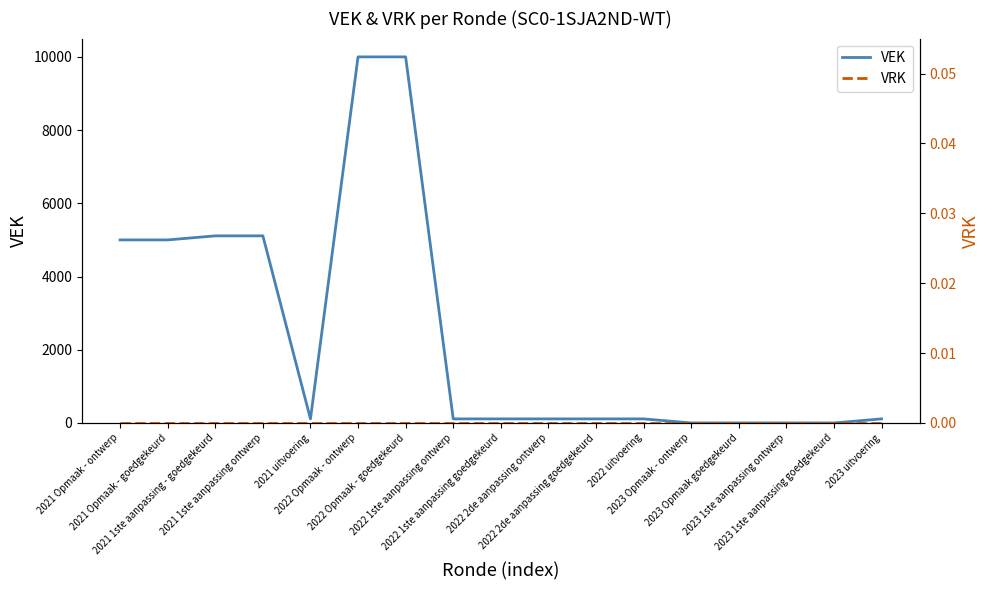

Rank the series at 2023 Opmaak goedgekeurd from highest to lowest value.

VEK, VRK